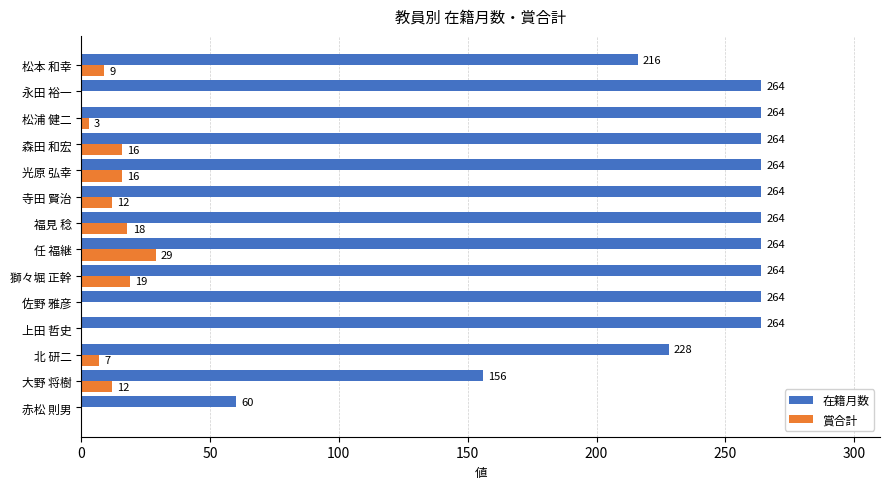

What is the maximum value shown in the chart?

264